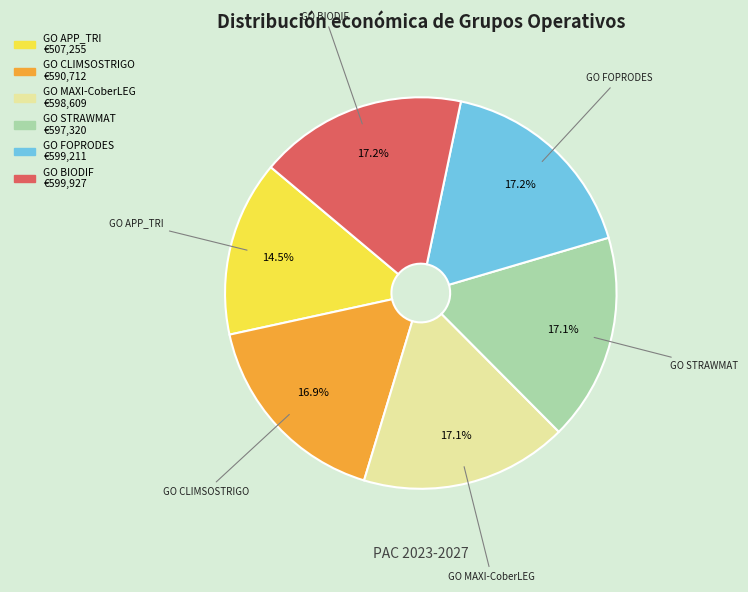

Between GO BIODIF and GO APP_TRI, which is larger?

GO BIODIF